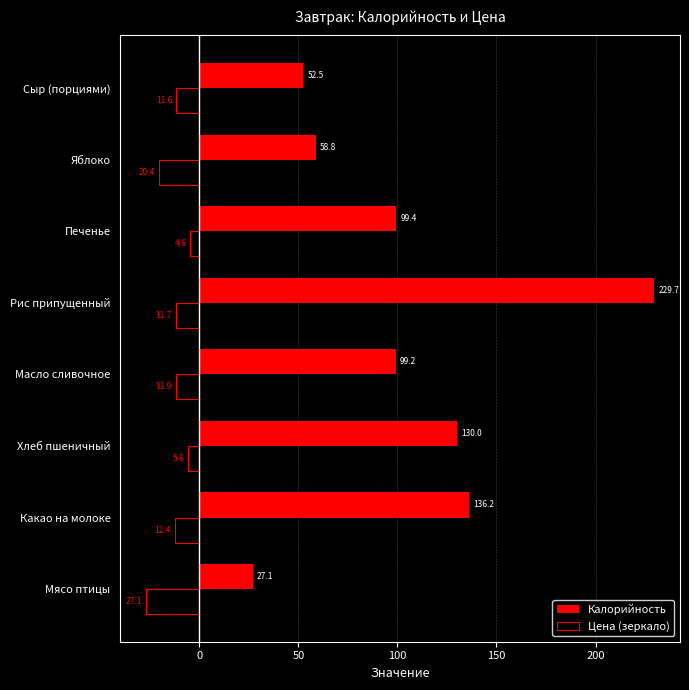

The Цена (зеркало) series shows -12.4 at Какао на молоке. True or false?

True